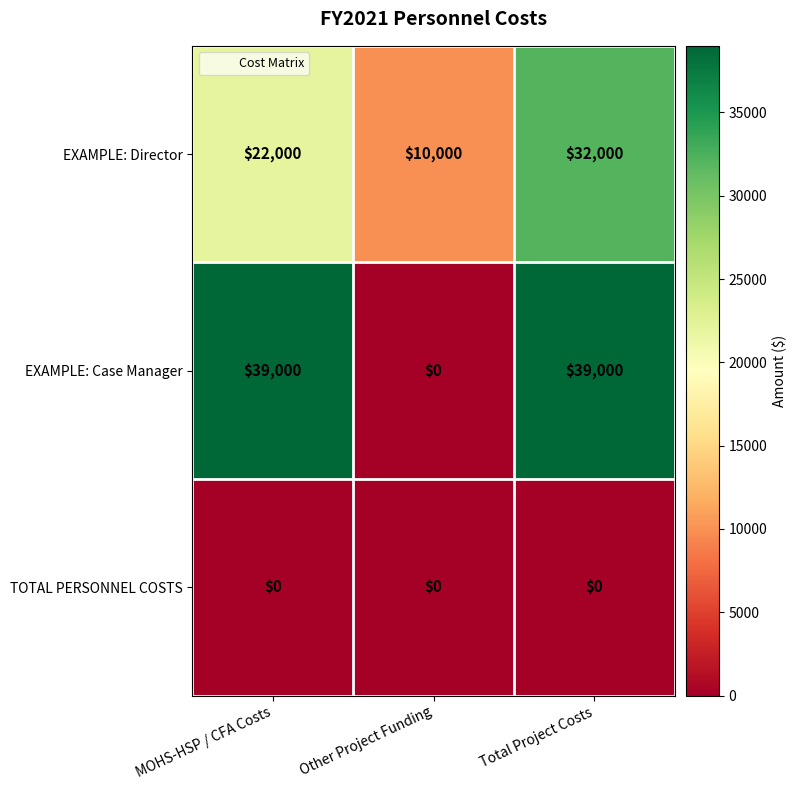

The TOTAL PERSONNEL COSTS series shows 0 at MOHS-HSP / CFA Costs. True or false?

True